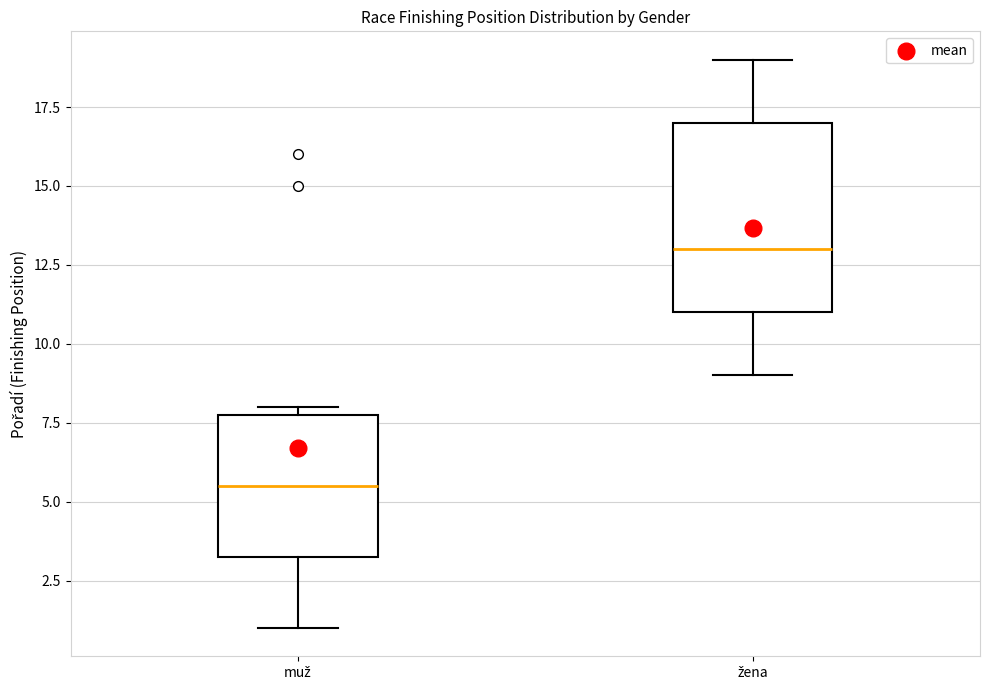

Where is the upper edge of the box for žena on the y-axis? The values are not printed on the chart, so give them approximately, as read against the axis.

17.0